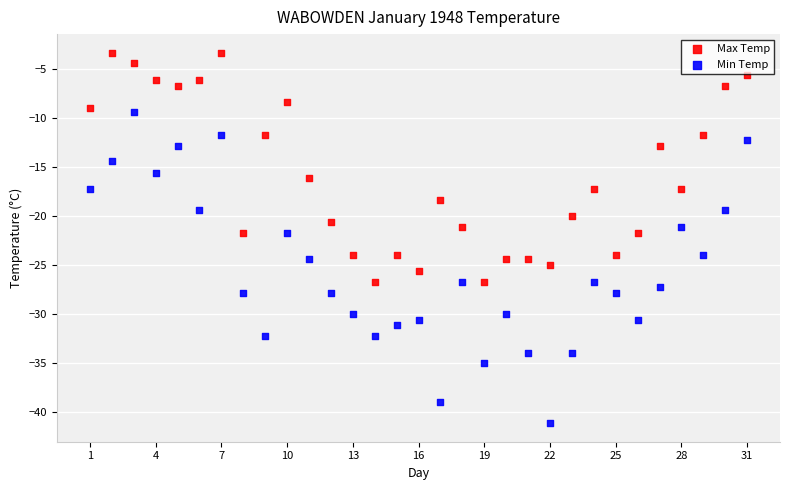

Which series has the widest spread of Y values?

Min Temp